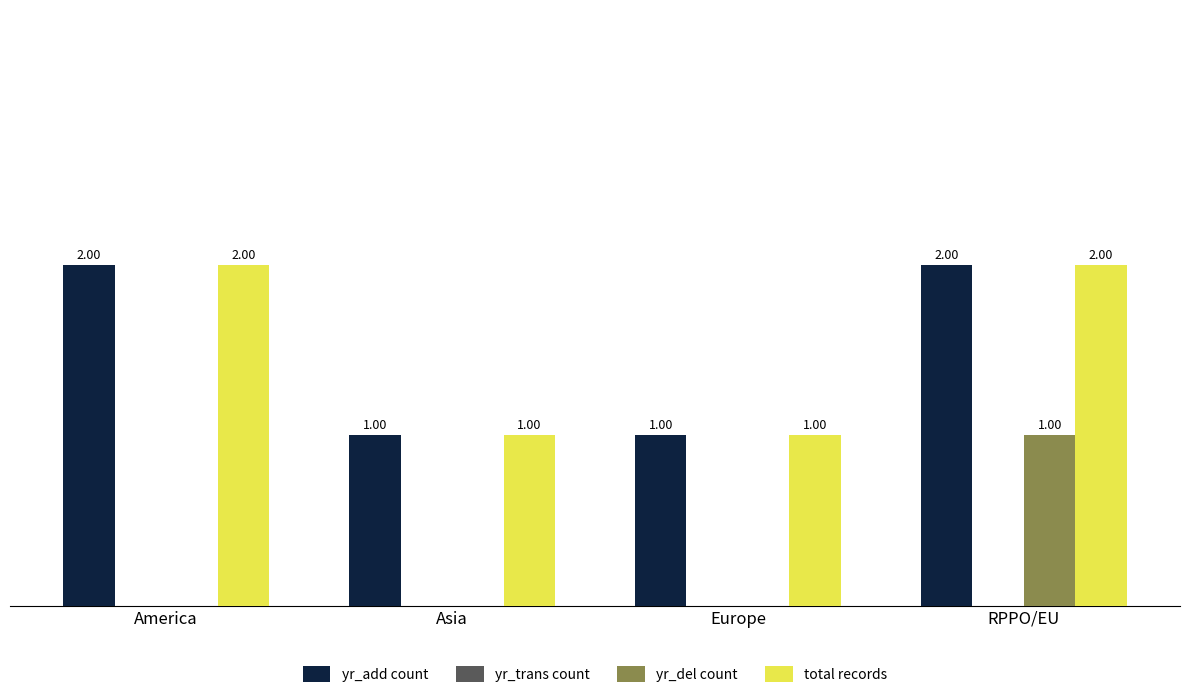

At which label does yr_del count reach its peak?

RPPO/EU